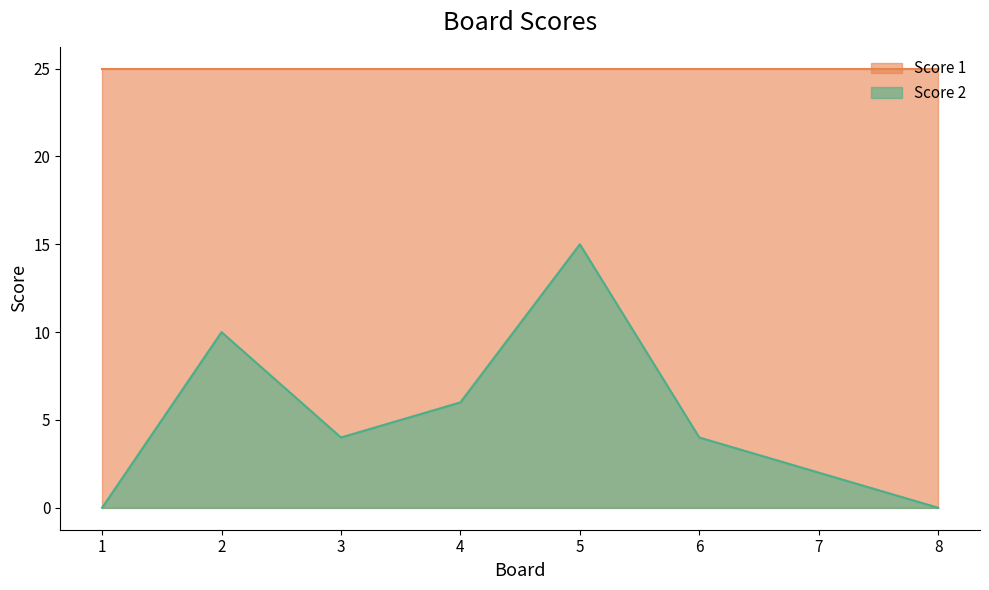

What is the difference between the maximum and minimum values?

15